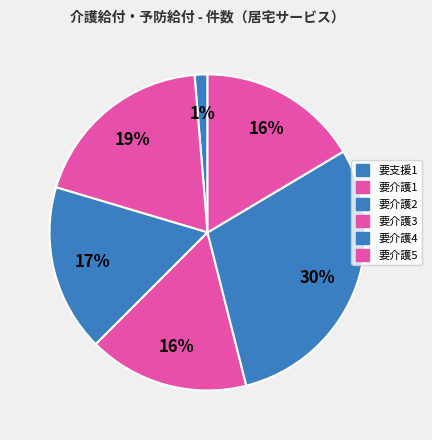

How many slices are in this pie chart?

6